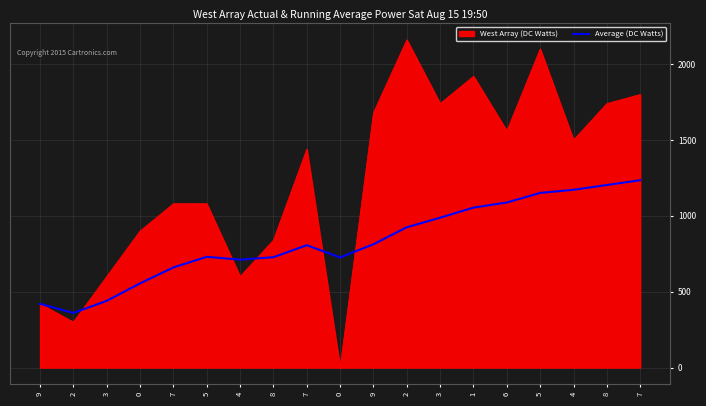

How many lines are shown in the chart?

2